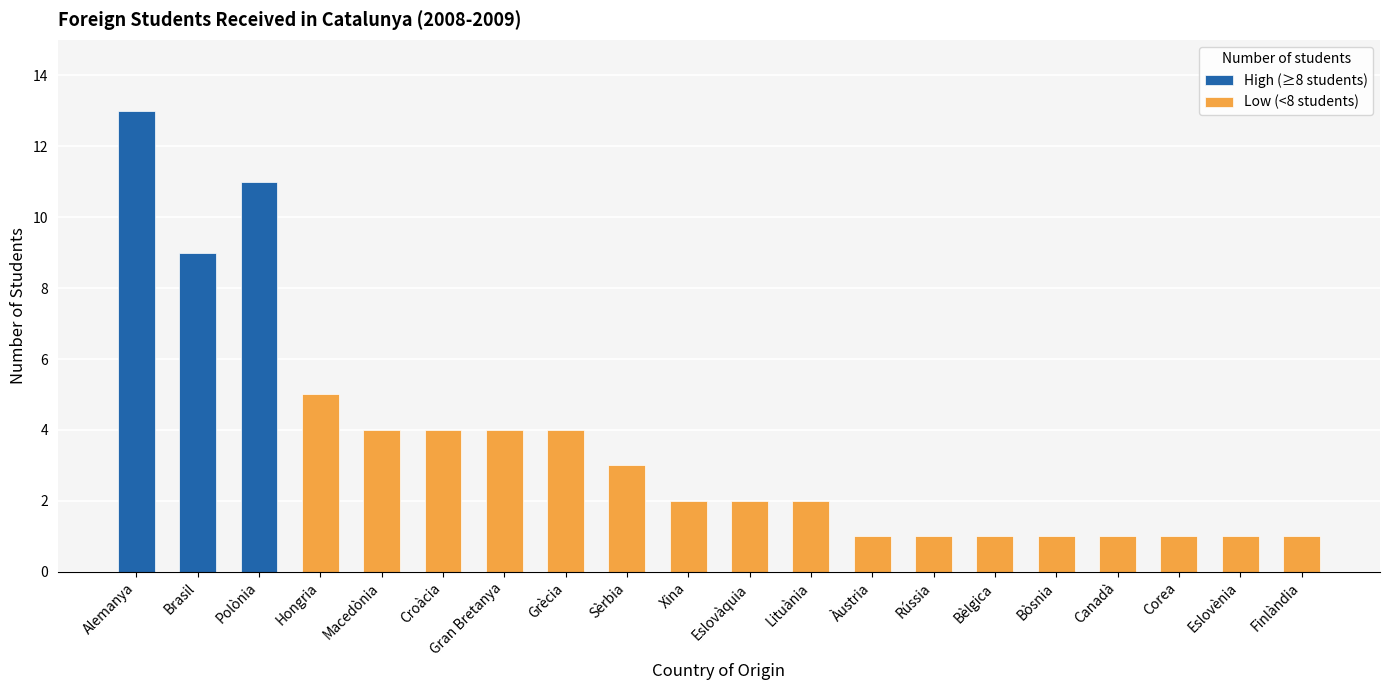

The value at Àustria is 1. True or false?

False